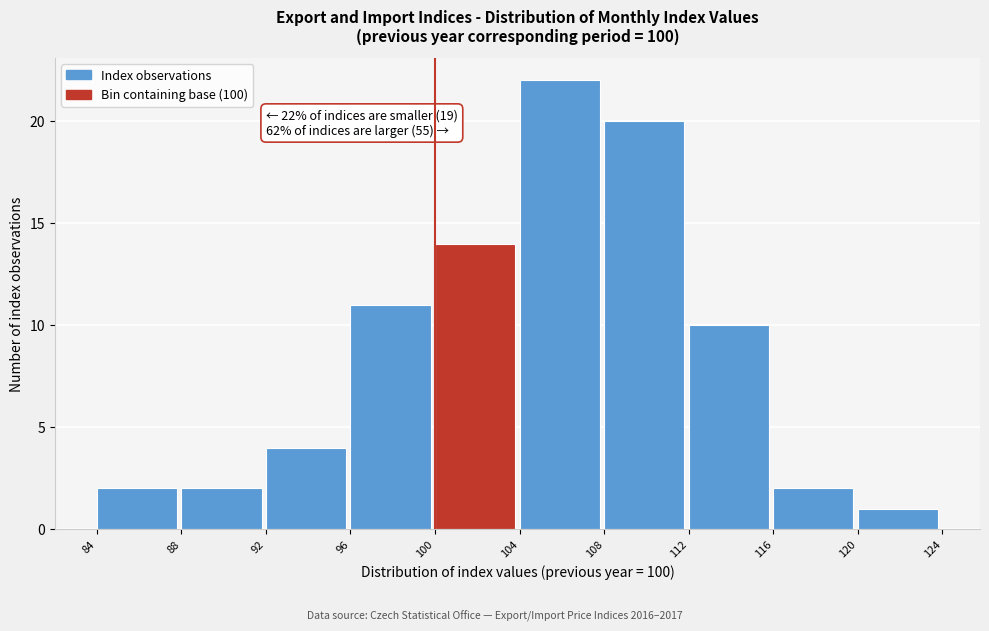

Which range on the x-axis has the tallest bar?

104 to 108